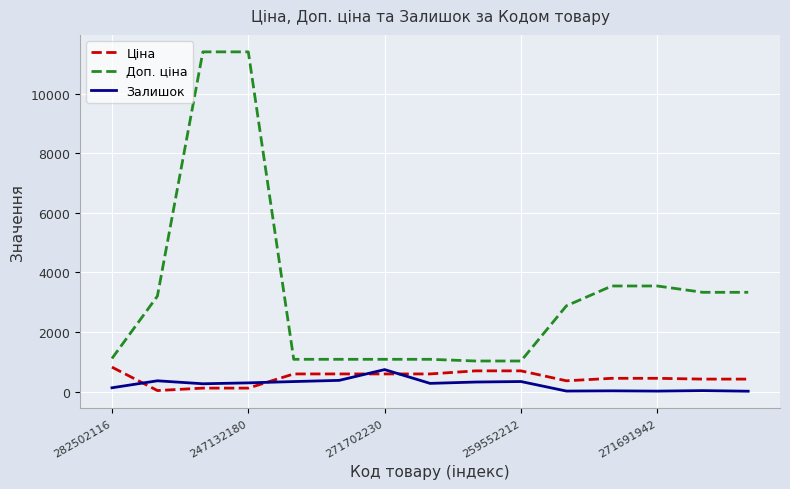

At how many categories does at least one series exceed 11141?

2